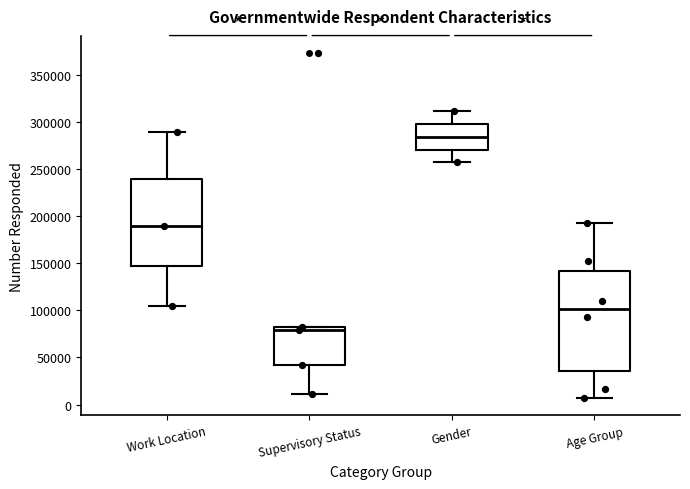

Reading left to right, transcribe this box plot: for each box, give where its median line is, the range the box spans, and where its two whiskers end, as read against the y-axis. The values are not printed on the chart, so give them approximately, as read against the axis.

Work Location: median 190000, box 145000 to 240000, whiskers 105000 to 290000
Supervisory Status: median 80000, box 40000 to 85000, whiskers 10000 to 85000
Gender: median 285000, box 270000 to 300000, whiskers 255000 to 310000
Age Group: median 100000, box 35000 to 140000, whiskers 5000 to 195000